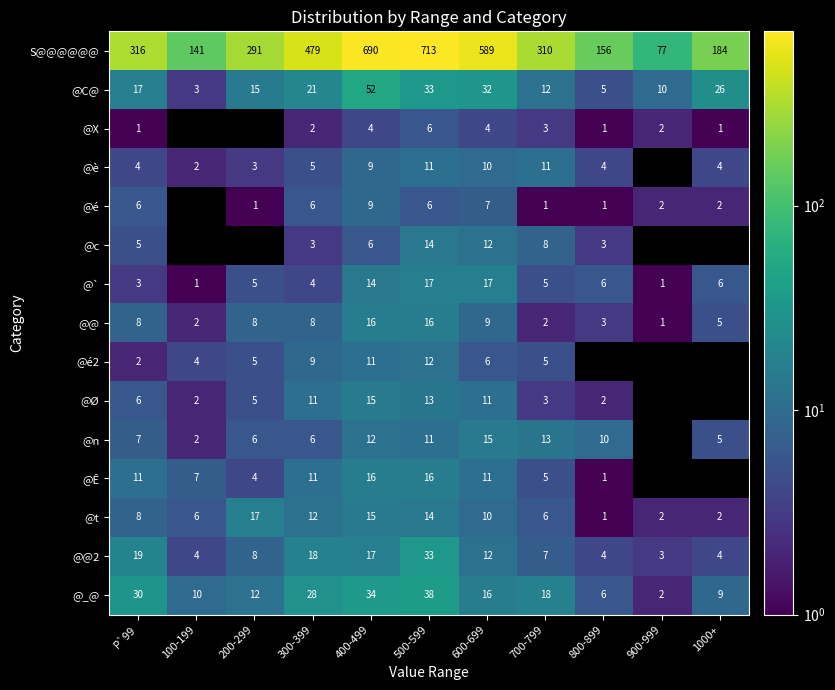

Which has a higher value, 800-899 or 600-699?

600-699